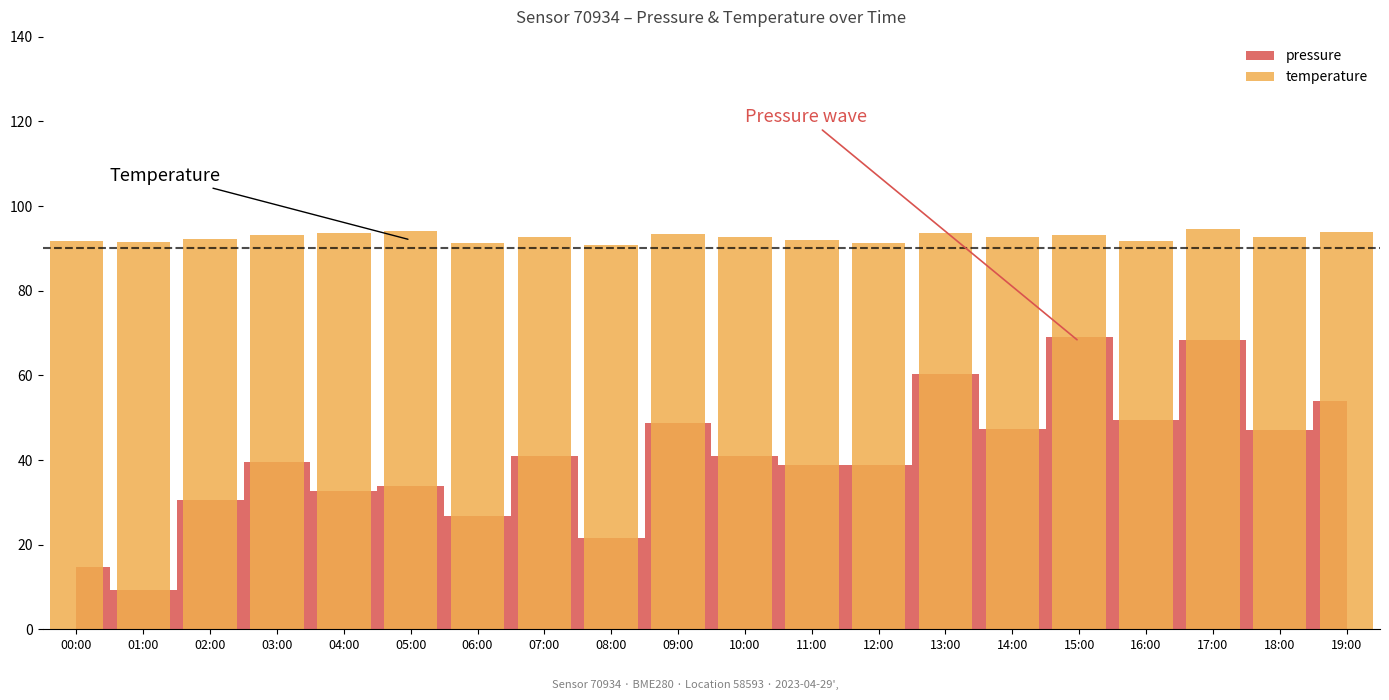

Which has a higher value, 09:00 or 00:00?

09:00